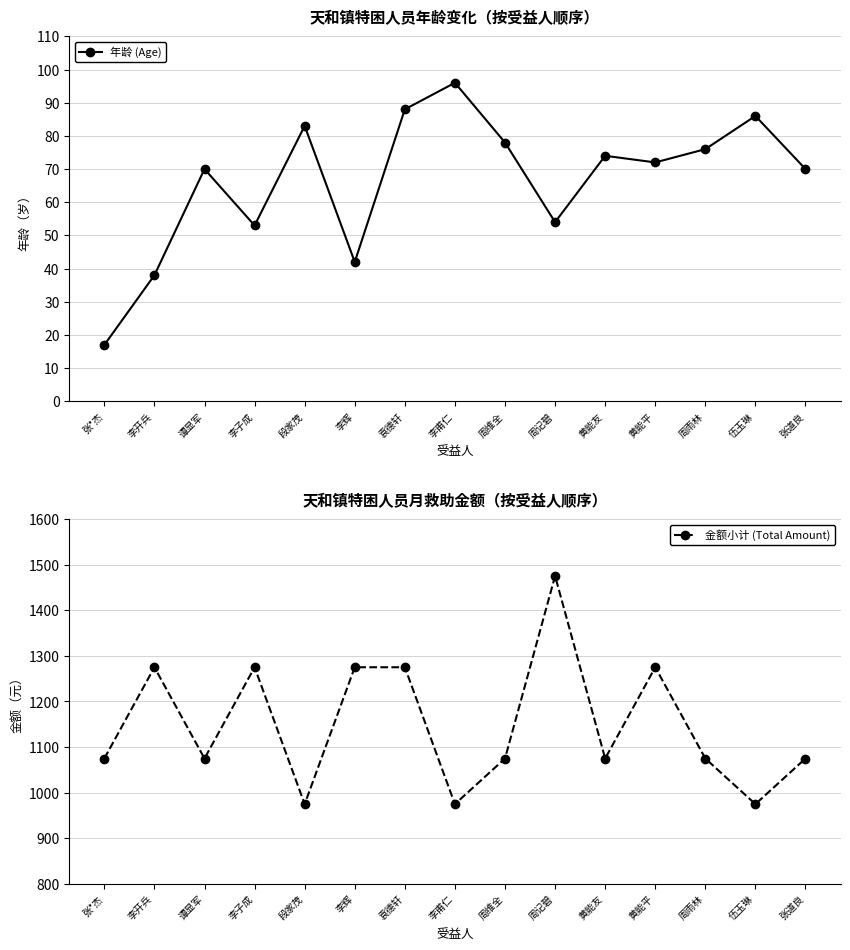

Rank the categories by 年龄 (Age) value from lowest to highest.

张*杰, 李开兵, 李辉, 李子成, 周记碧, 谭显军, 张道良, 黄能平, 黄能友, 周雨林, 周维全, 段家茂, 伍玉琳, 袁德轩, 李甫仁